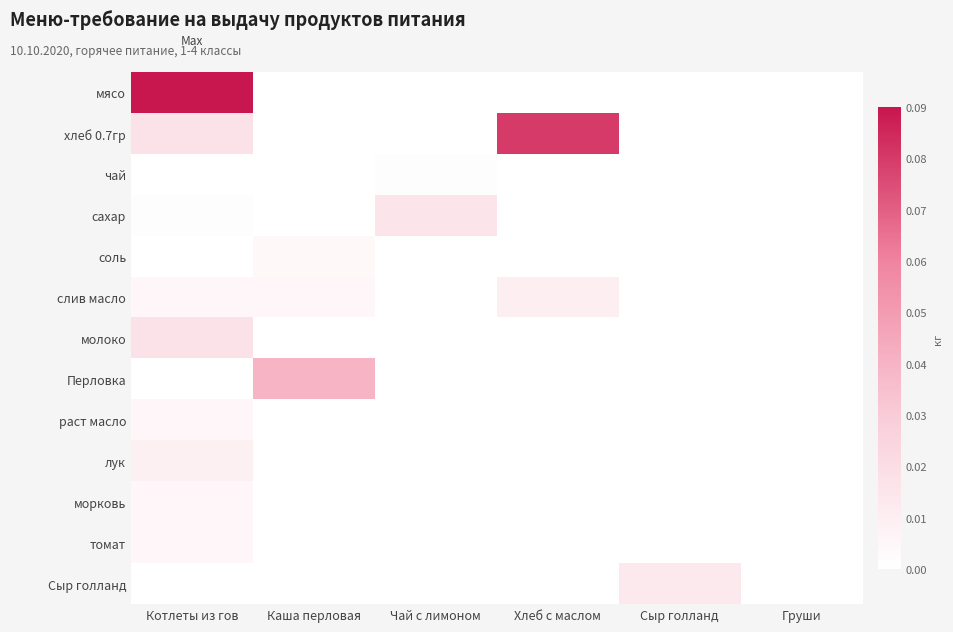

Which series changed the most between Котлеты из гов and Каша перловая?

мясо